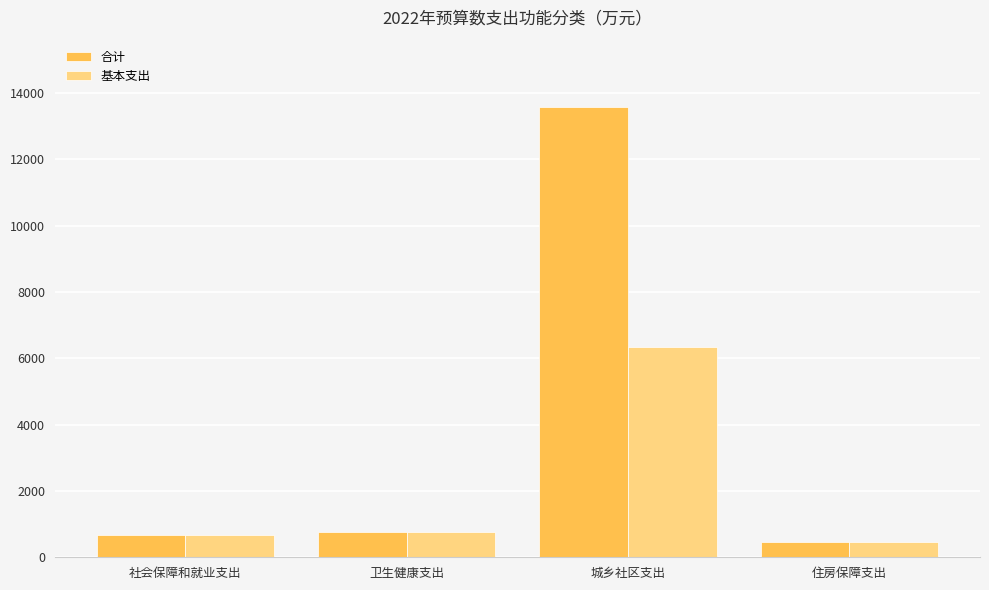

List the series in order of their overall mean, lowest first.

基本支出, 合计